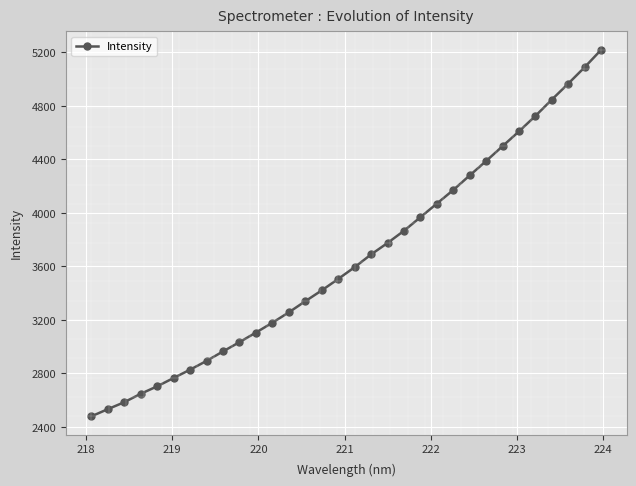

What is the smallest value displayed?

2478.7